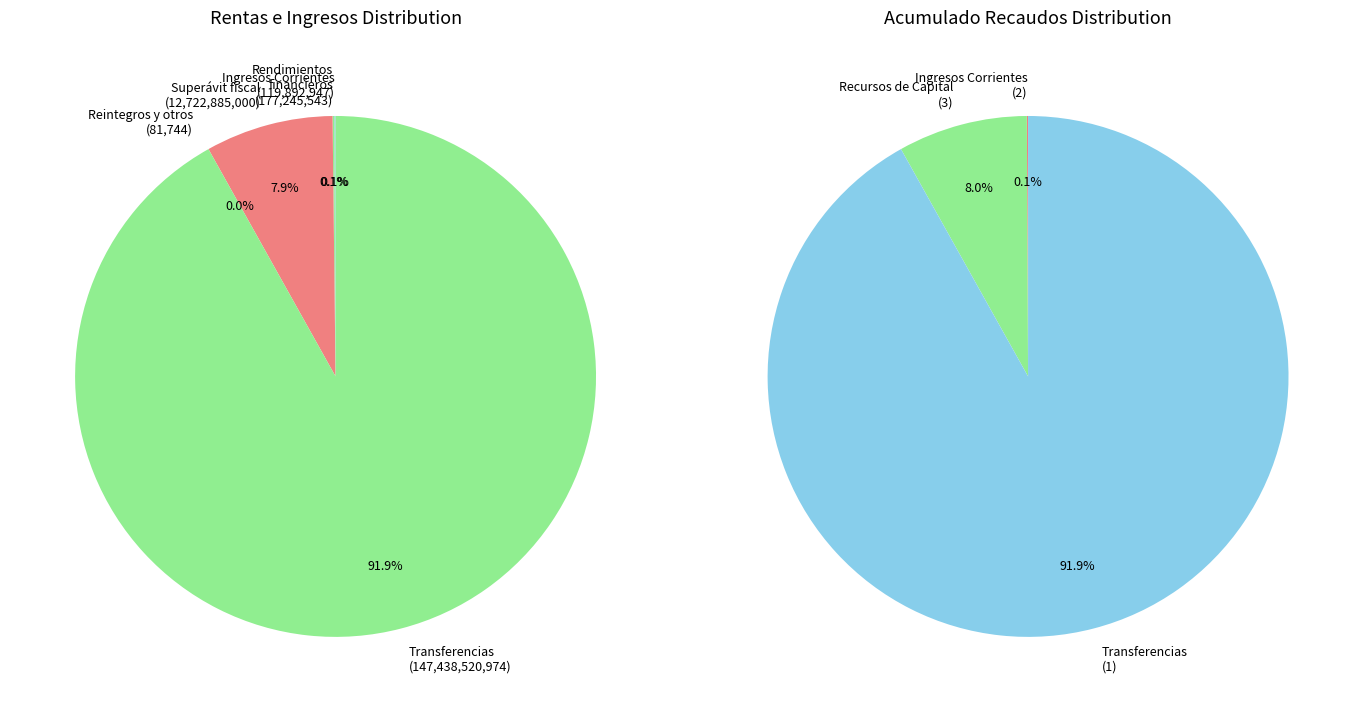

Which has a higher value, Superávit fiscal or Reintegros y otros?

Superávit fiscal